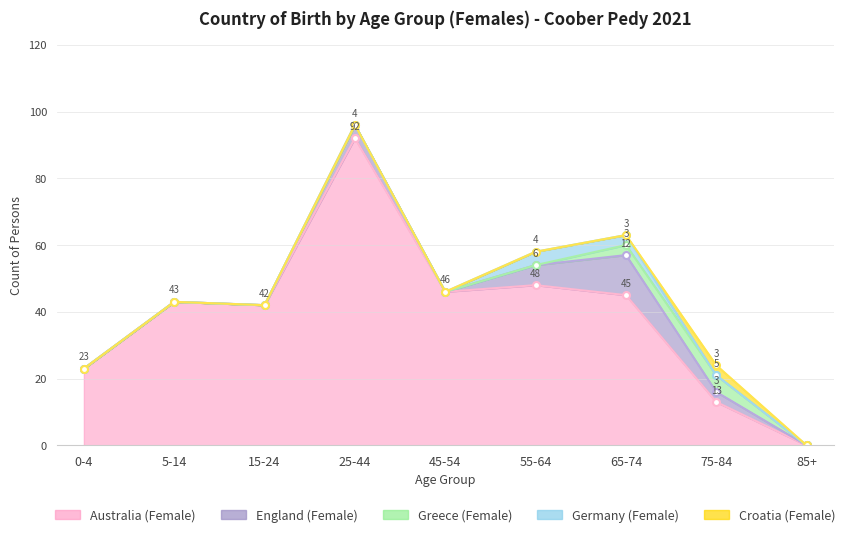

How many lines are shown in the chart?

5